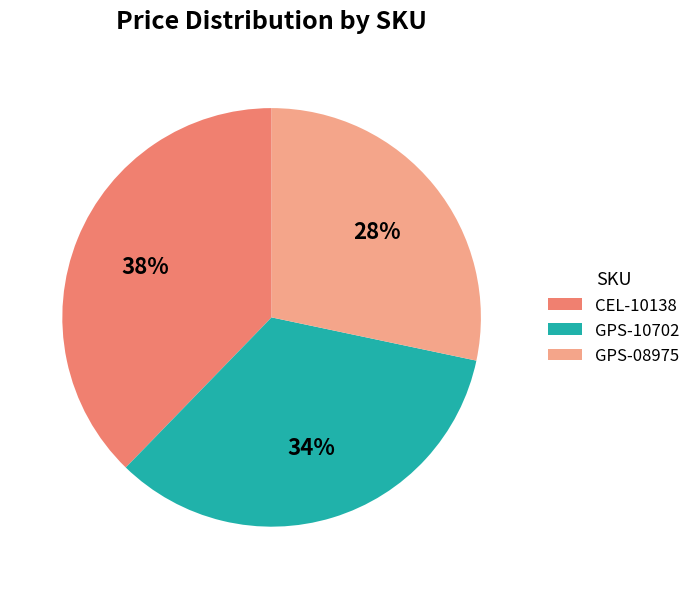

Does CEL-10138 account for over 50% of the chart?

No